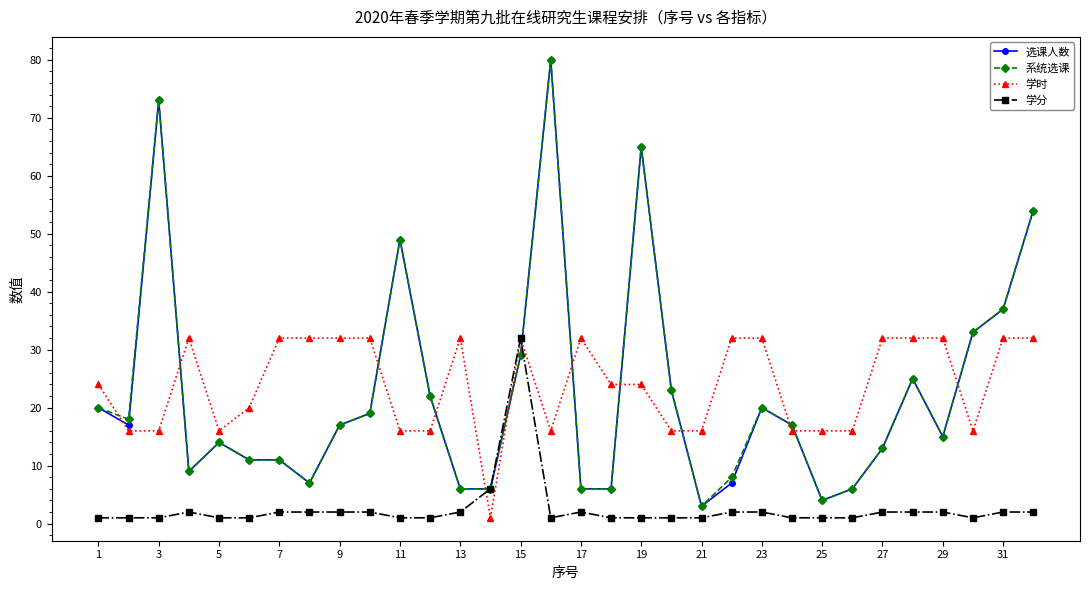

What is the value of the 学分 point at the 14th from the left?

6